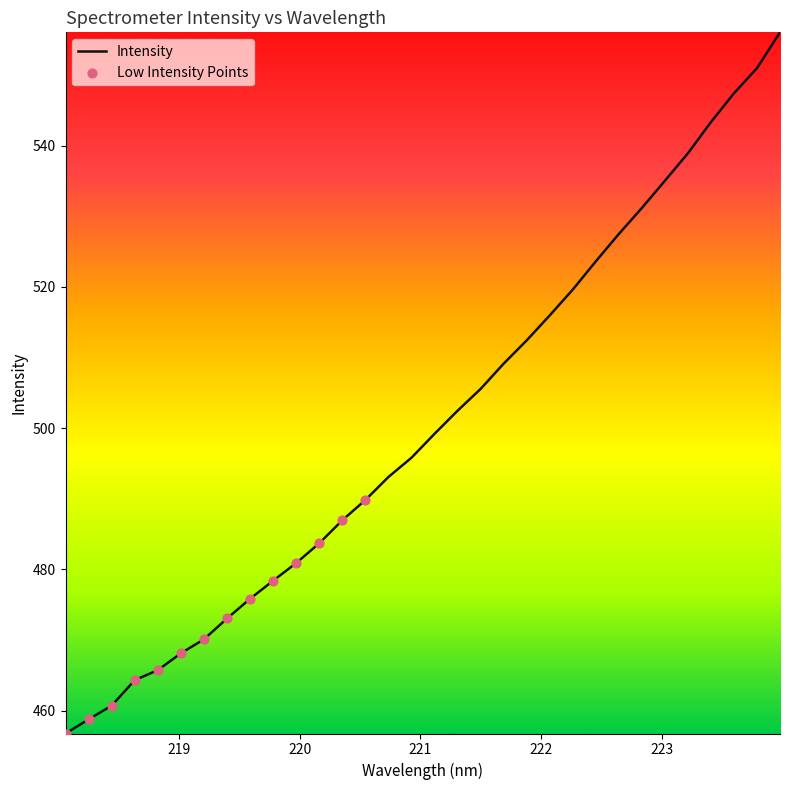

What is the difference between the maximum and minimum values?

99.3